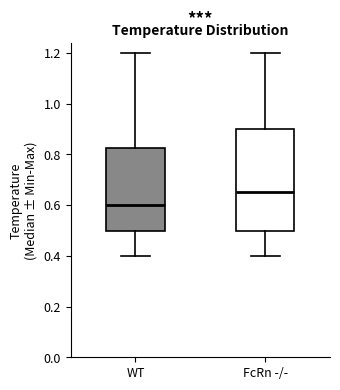

Reading left to right, read every box against the y-axis: the position of its median line, the range the box covers, and the ends of its whiskers. The values are not printed on the chart, so give them approximately, as read against the axis.

WT: median 0.60, box 0.50 to 0.82, whiskers 0.40 to 1.20
FcRn -/-: median 0.66, box 0.50 to 0.90, whiskers 0.40 to 1.20